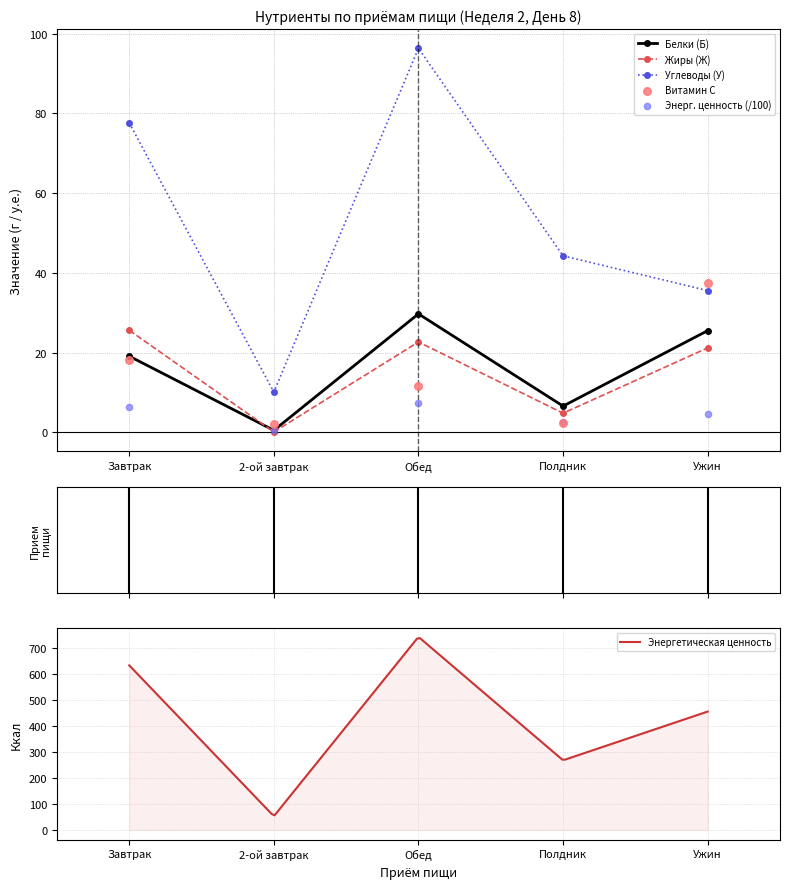

Which series has the largest total across all categories?

Углеводы (У)